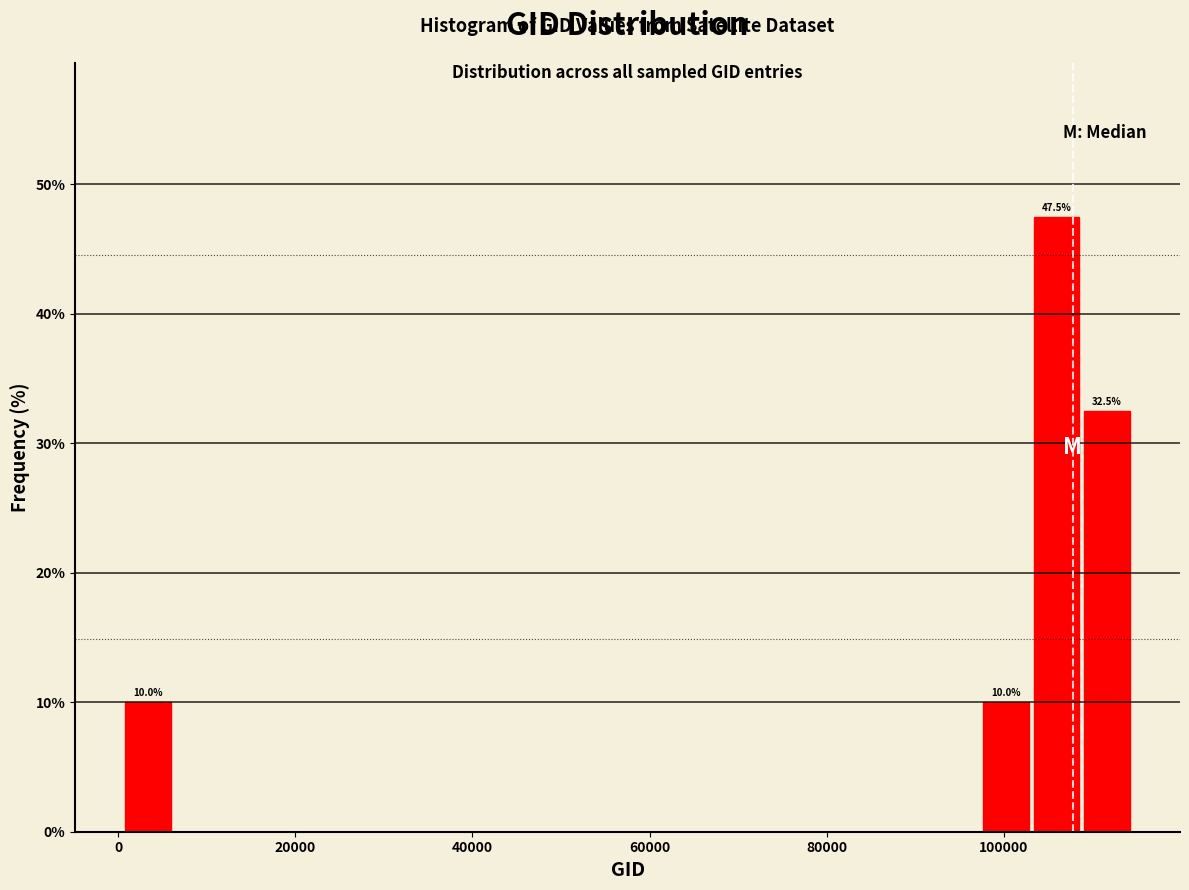

Read against the x-axis, roughly where is the centre of the tallest bar?

106000